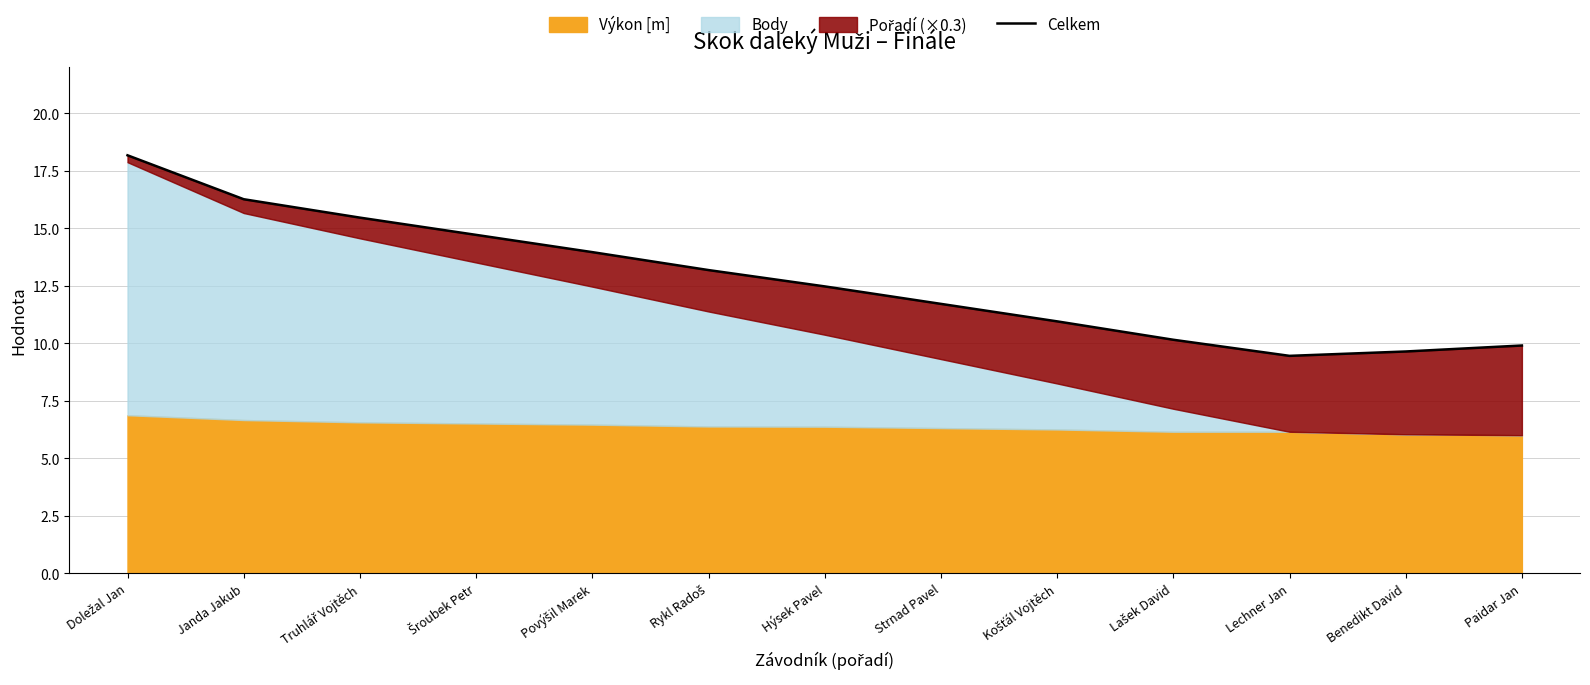

Between Povýšil Marek and Šroubek Petr, which is larger?

Šroubek Petr